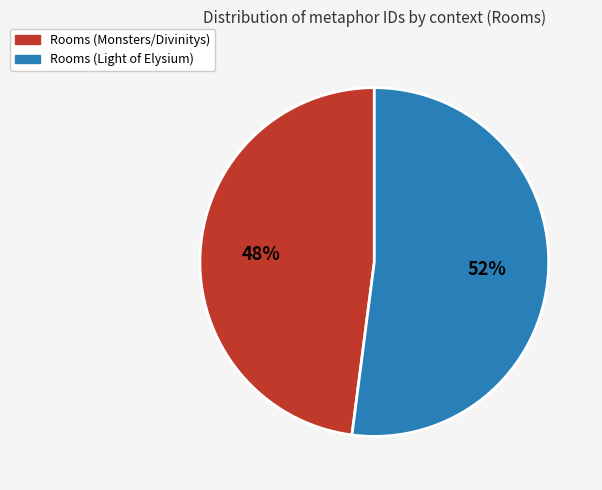

The Rooms (Light of Elysium) slice represents 52% of the pie. True or false?

True